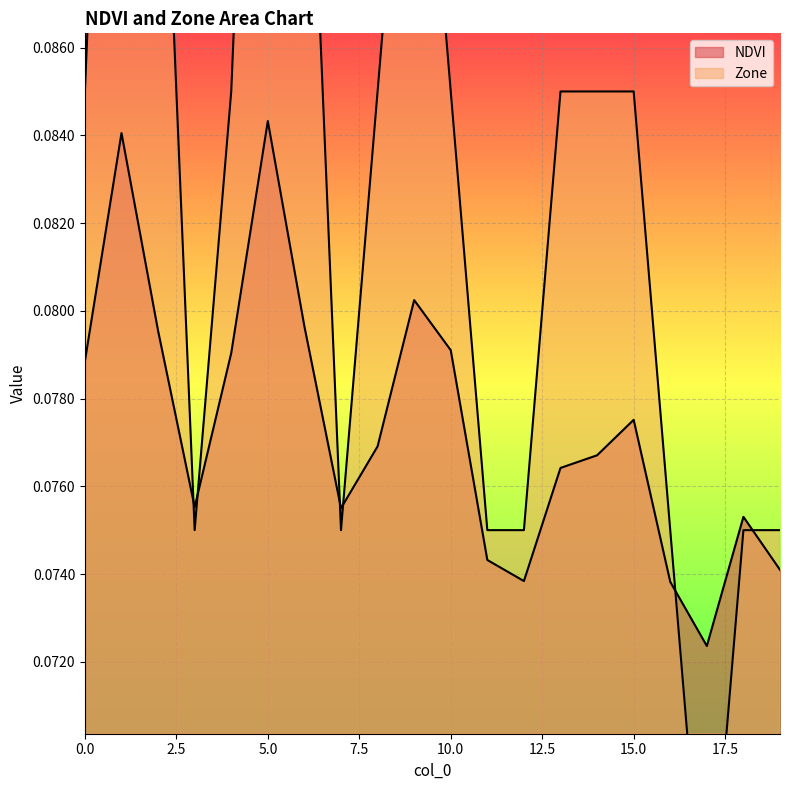

Count the number of categories in the chart.

20